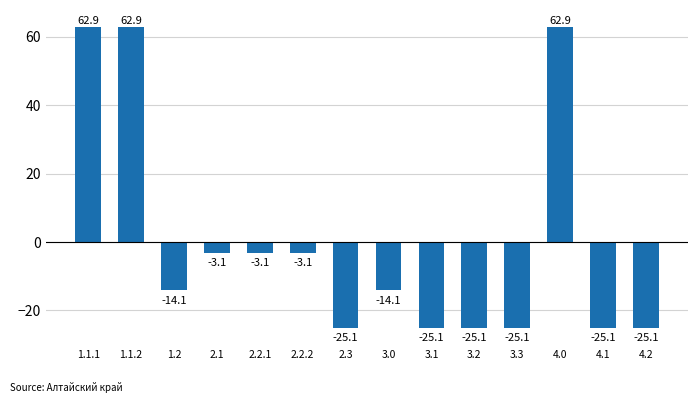

What is the smallest value displayed?

-25.1